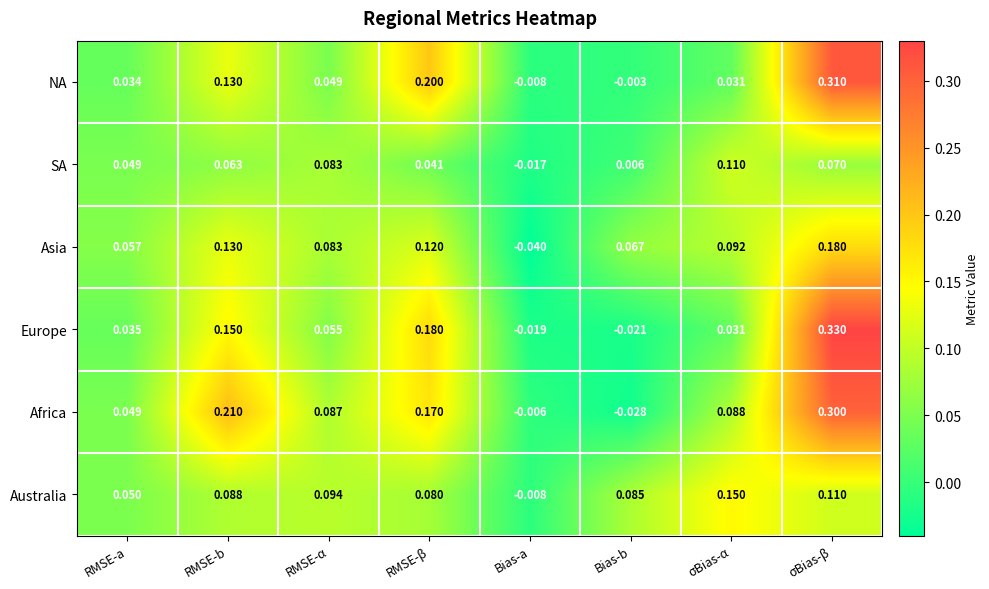

Rank the series at σBias-β from lowest to highest value.

SA, Australia, Asia, Africa, NA, Europe